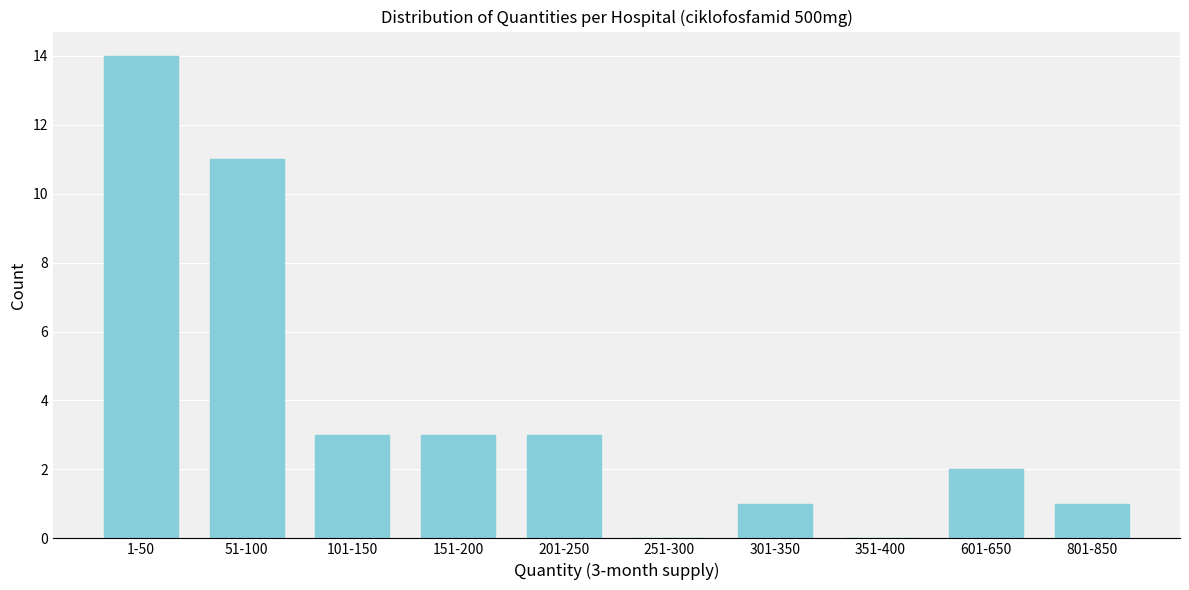

Reading left to right, extract all data points from this chart.

1-50=14	51-100=11	101-150=3	151-200=3	201-250=3	251-300=0	301-350=1	351-400=0	601-650=2	801-850=1